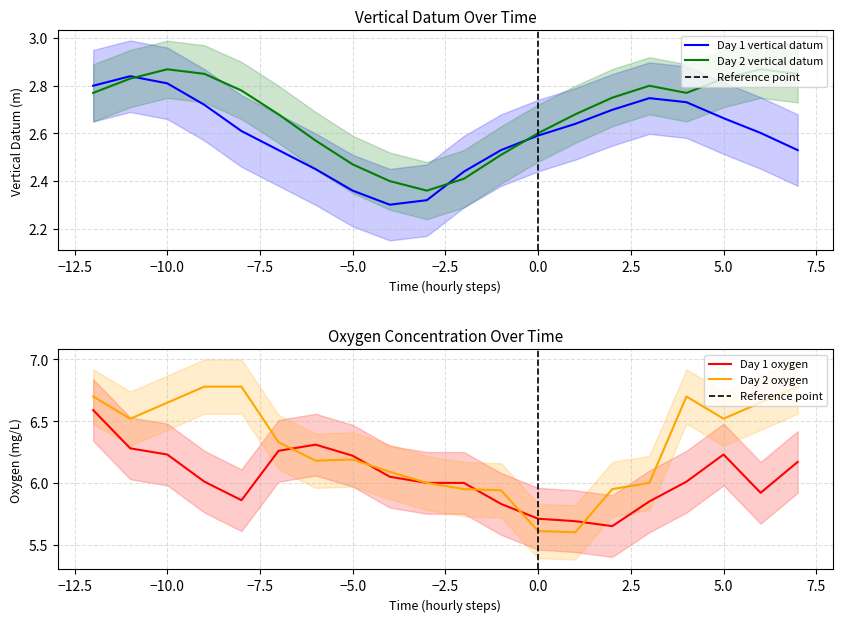

What is the value of the vertical_datum_day2 point at the 20th from the left?

2.9